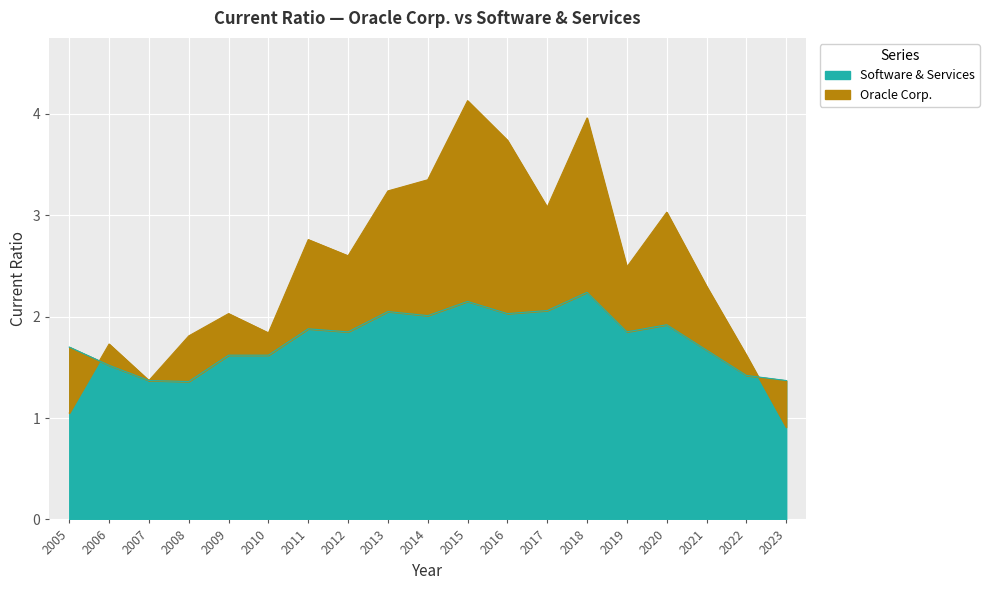

What is the highest value of the Software & Services series?

2.2